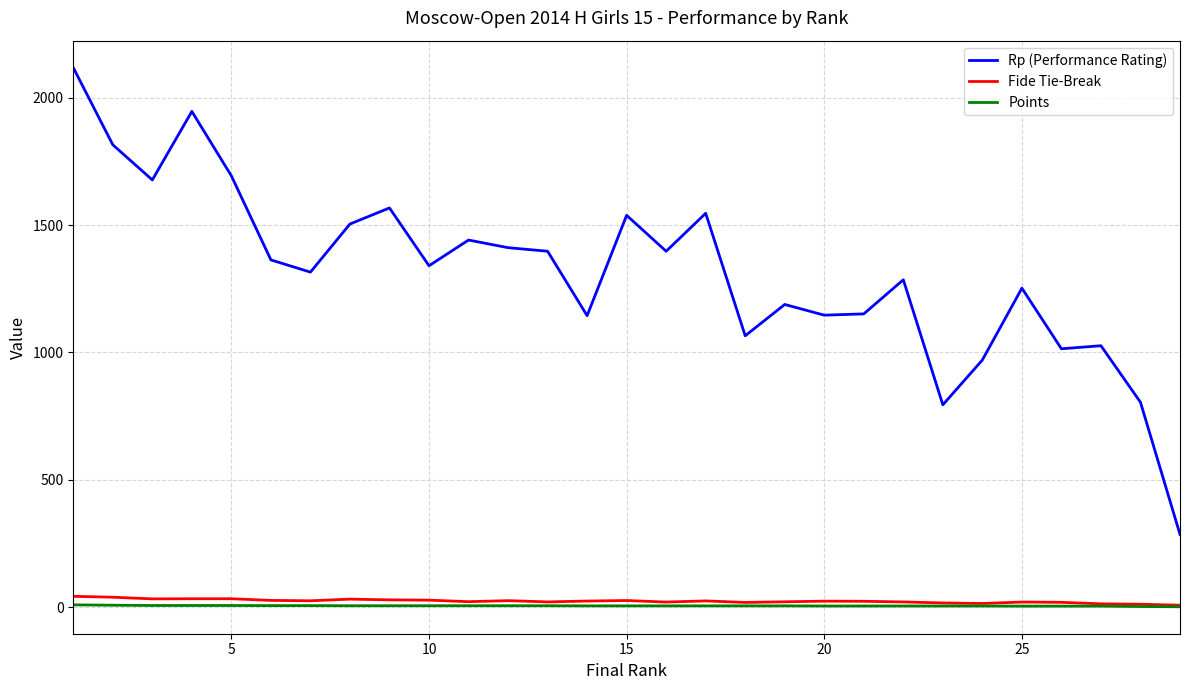

Which series has the largest range (max minus min)?

Rp (Performance Rating)